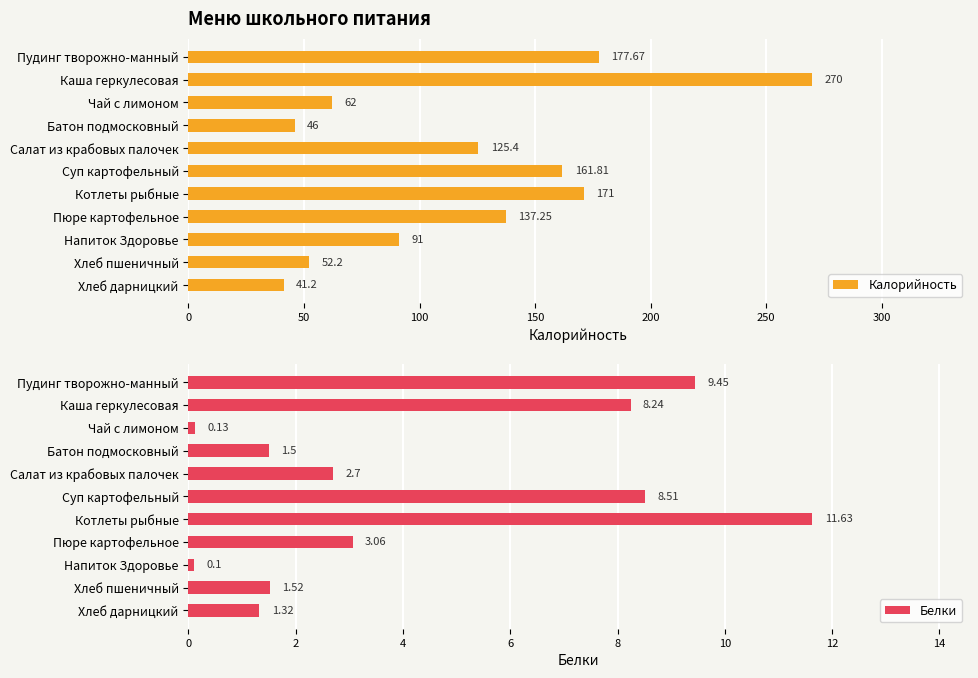

The value of Белки at Котлеты рыбные is 11.6. True or false?

True